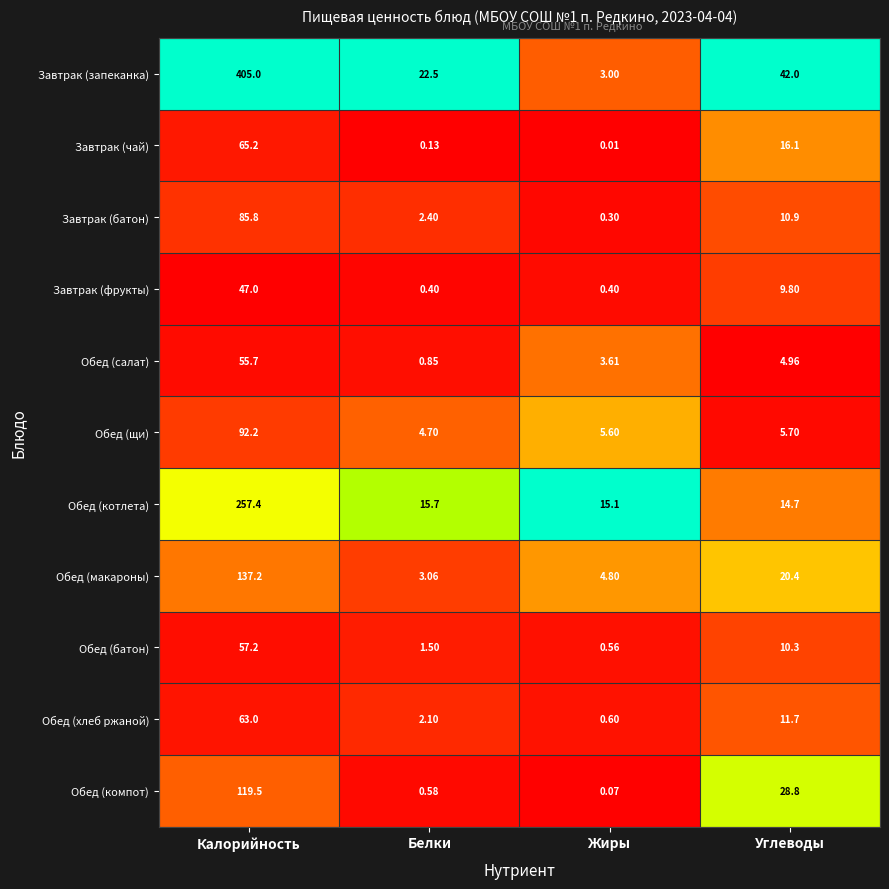

Is the value of Обед (компот) at Калорийность greater than the value of Обед (батон) at Жиры?

Yes